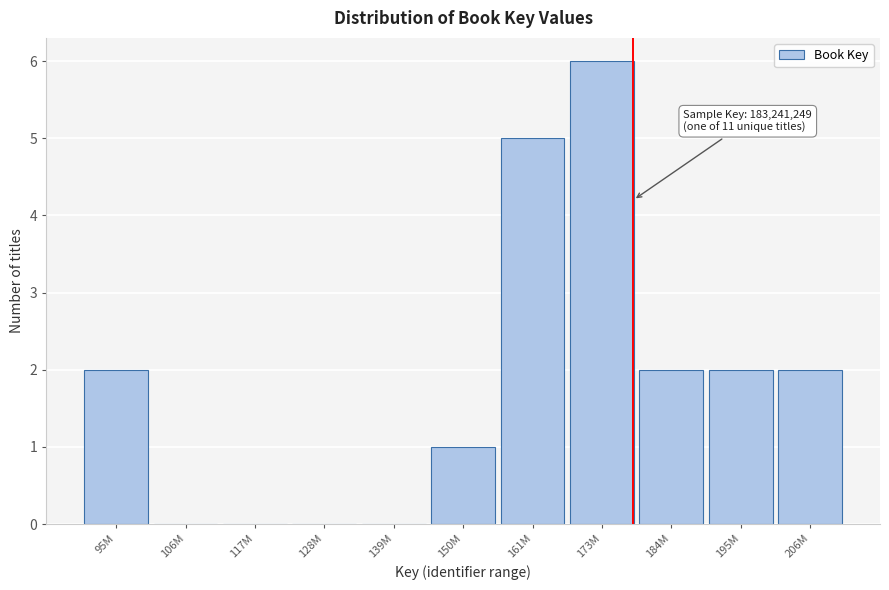

Reading left to right, what are all the values shown in this chart?

95M=2	106M=0	117M=0	128M=0	139M=0	150M=1	161M=5	173M=6	184M=2	195M=2	206M=2